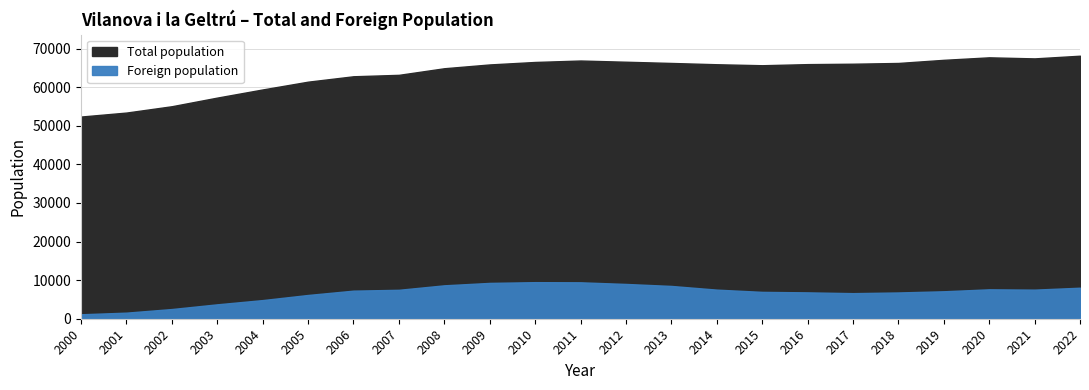

Rank the series at 2014 from lowest to highest value.

Foreign population, Total population